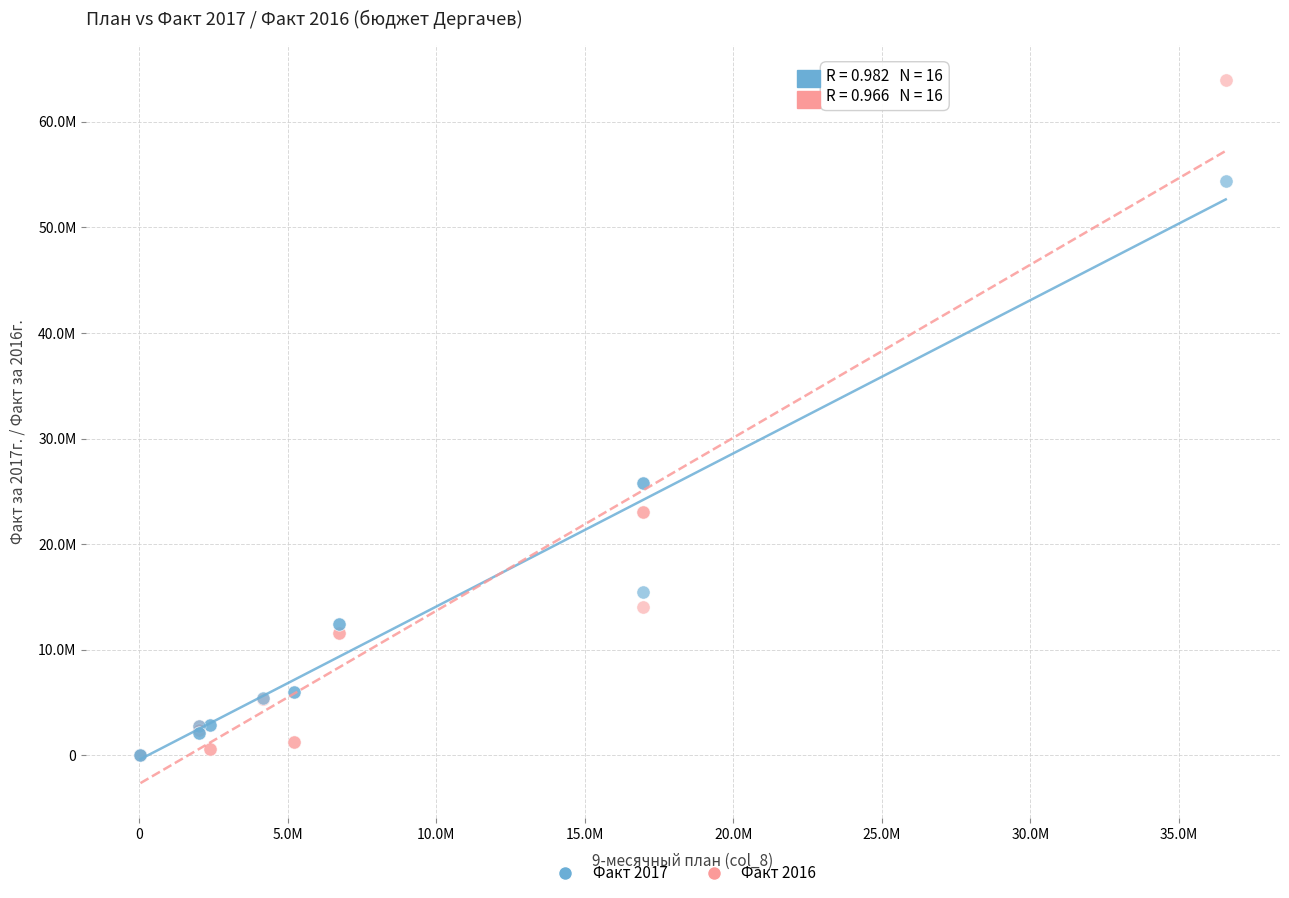

Which series reaches the maximum Y coordinate?

Факт 2016